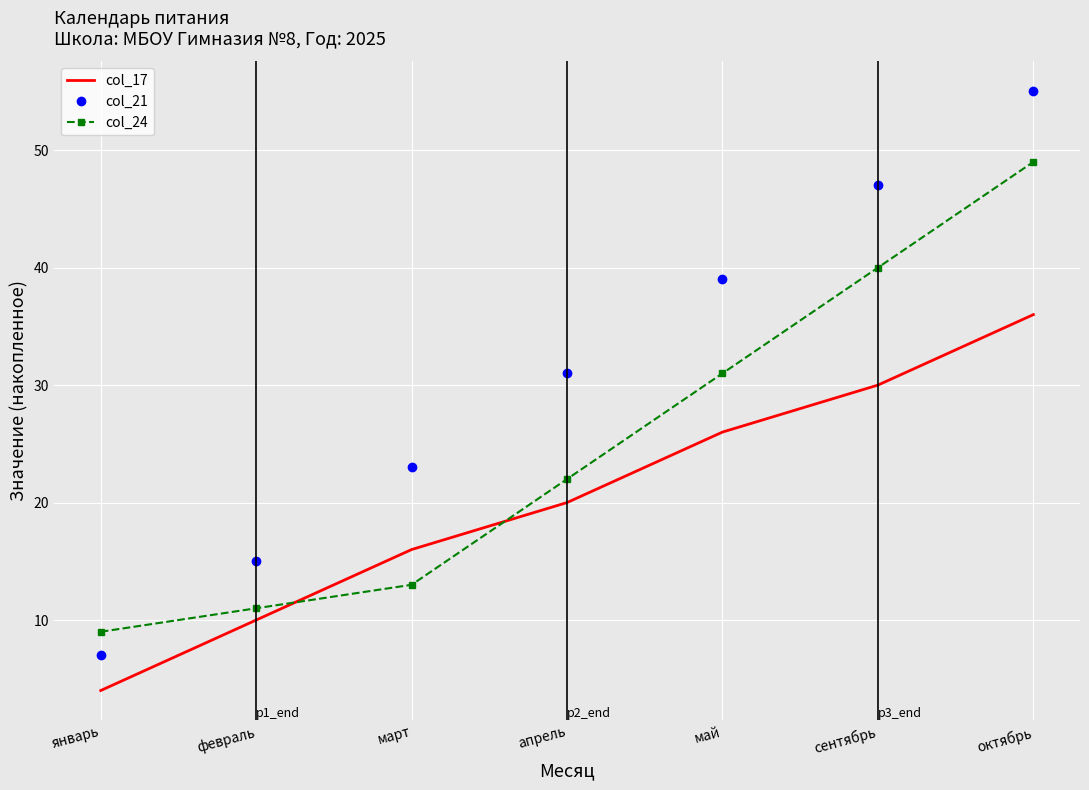

What is the sum of the col_17 values at сентябрь and февраль?

40